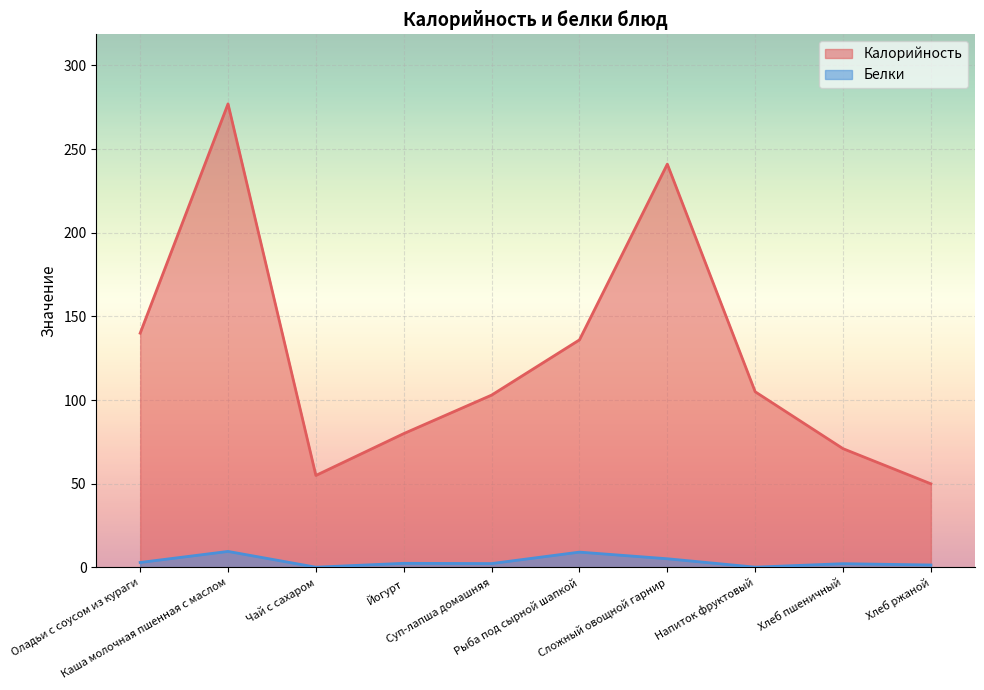

What is the difference between the highest and lowest values at Рыба под сырной шапкой?

126.8